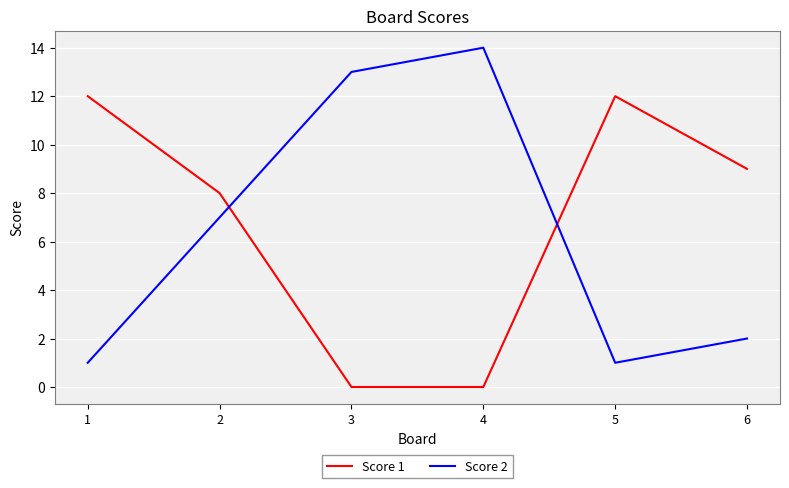

Rank the series at 1 from highest to lowest value.

Score 1, Score 2